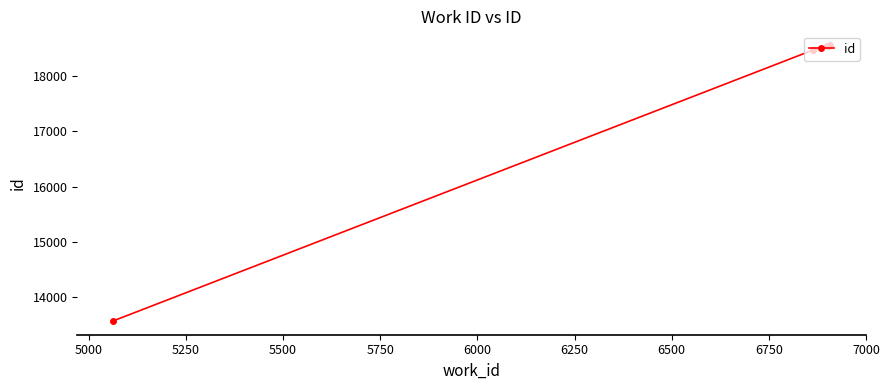

What is the average value?

17542